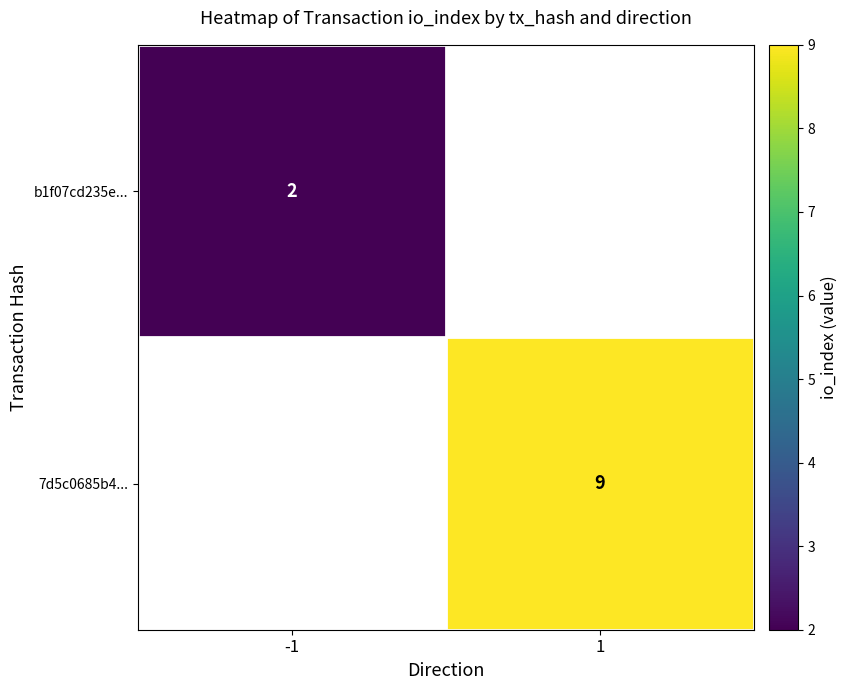

The b1f07cd235e... series shows 1 at -1. True or false?

False